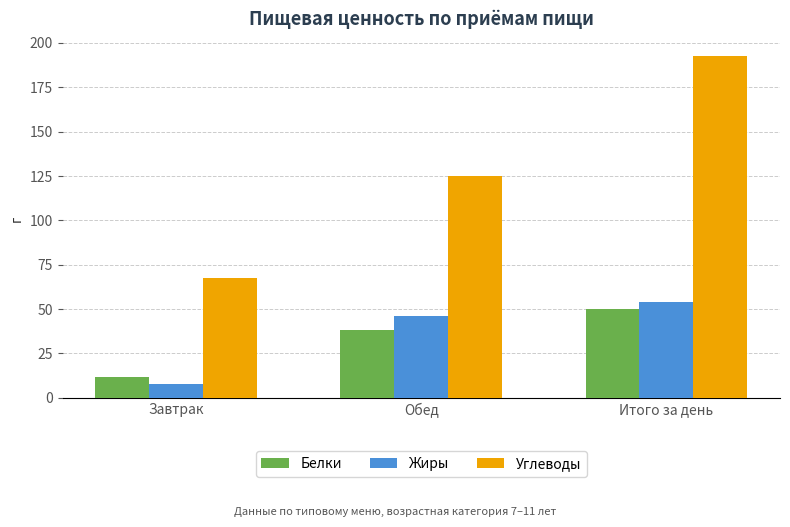

Reading left to right, extract all data points from this chart.

Белки: Завтрак=11.8	Обед=38.2	Итого за день=50.0
Жиры: Завтрак=7.7	Обед=46.1	Итого за день=53.8
Углеводы: Завтрак=67.5	Обед=125.0	Итого за день=192.5